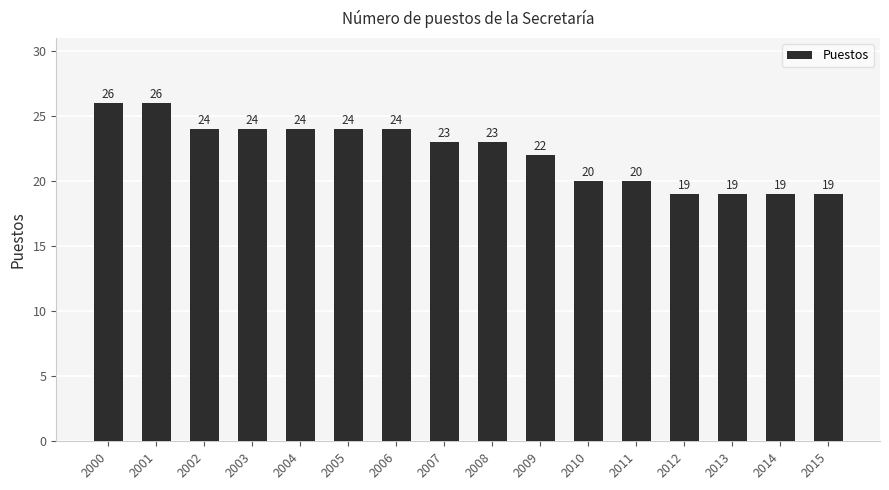

What is the smallest value displayed?

19